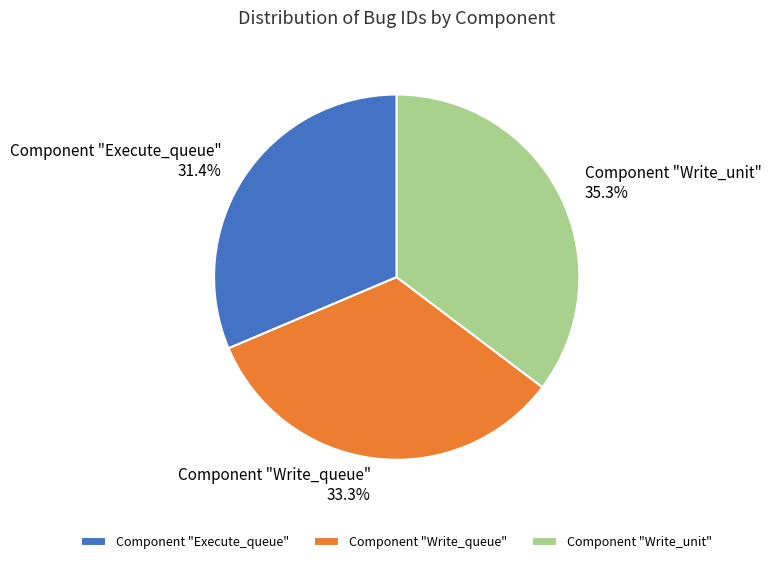

How many segments does this pie chart have?

3